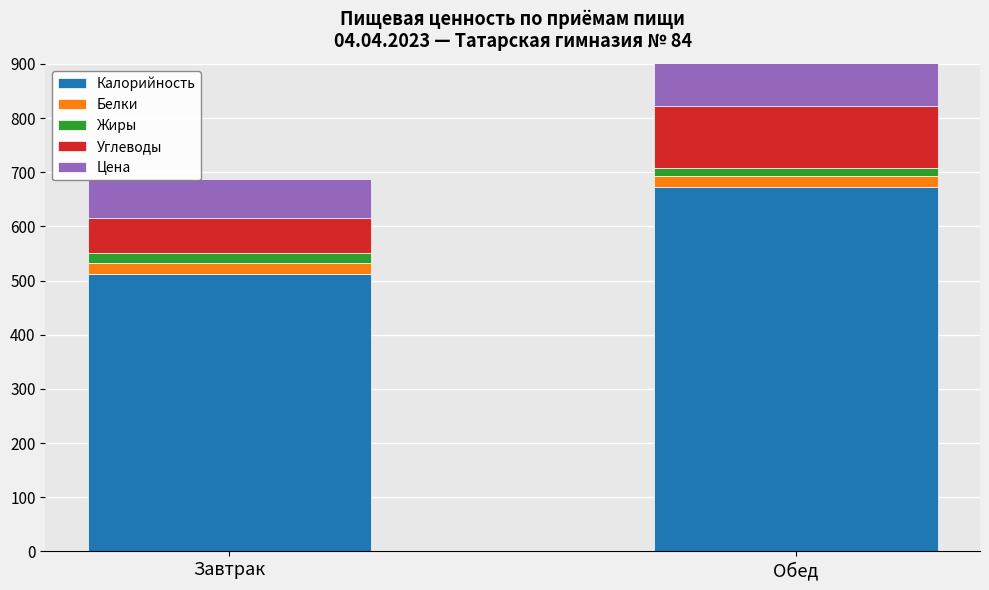

What is the average value of the Калорийность series?

592.0